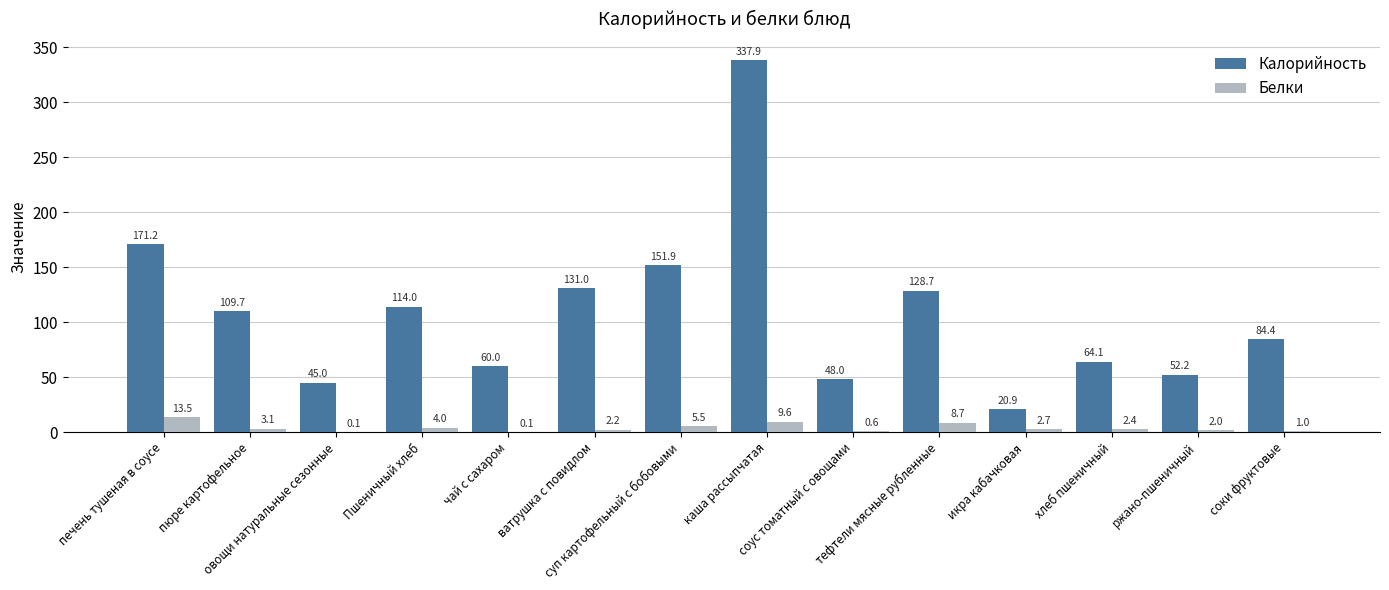

What is the greatest value displayed?

337.9